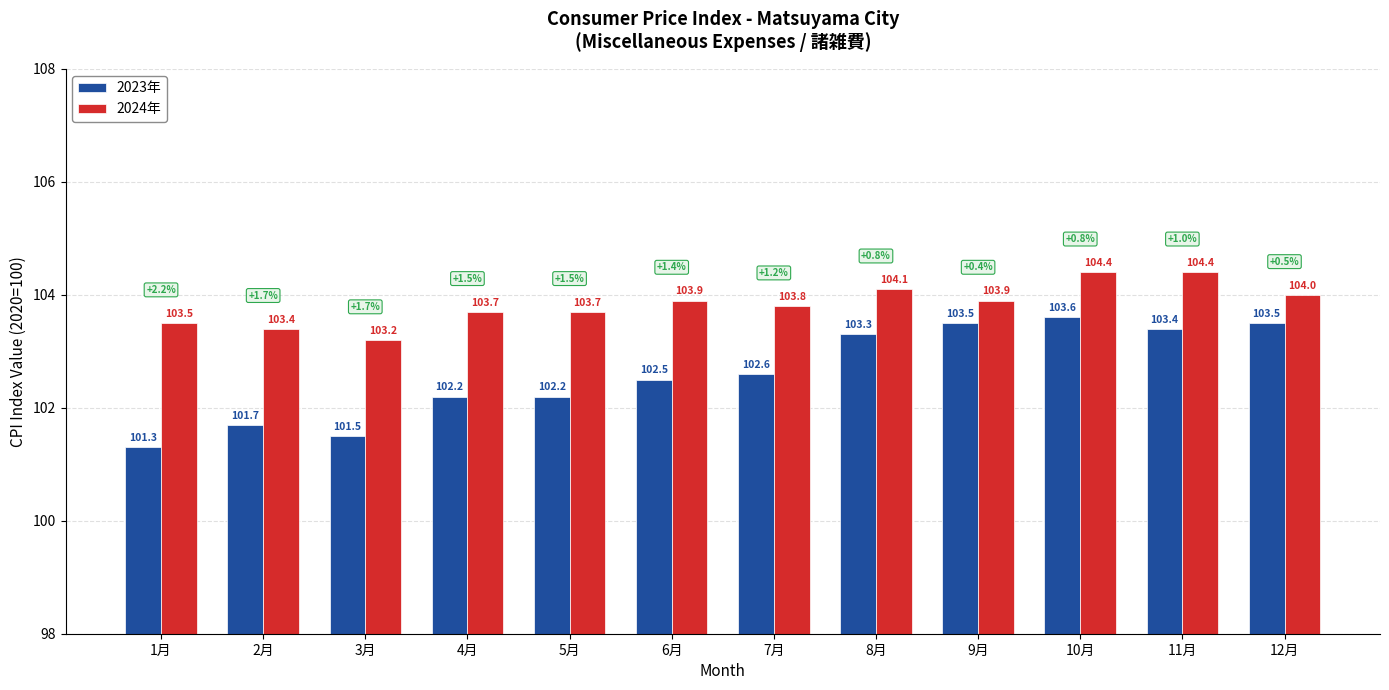

List the series in order of their overall mean, lowest first.

2023年, 2024年